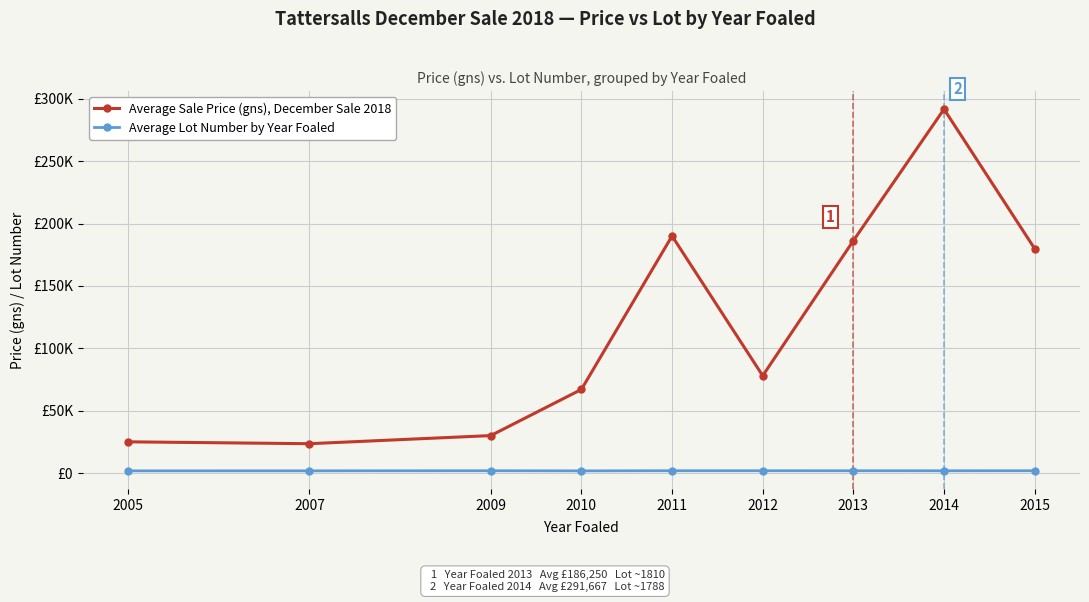

What is the total value across all series at 2010?

68726